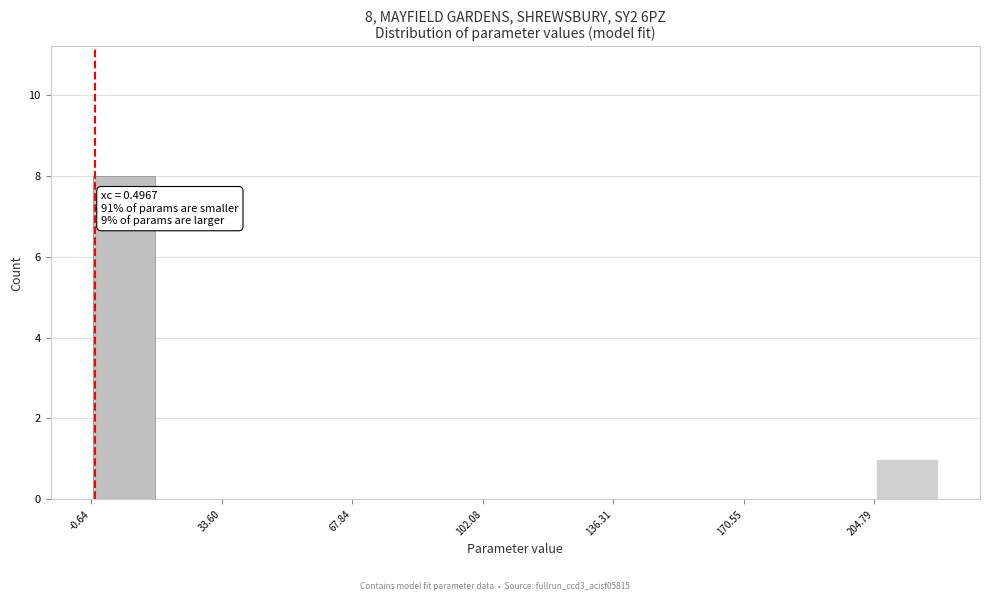

Around what value on the x-axis is the tallest bar? Give the approximate position of its centre, as read against the axis.

10